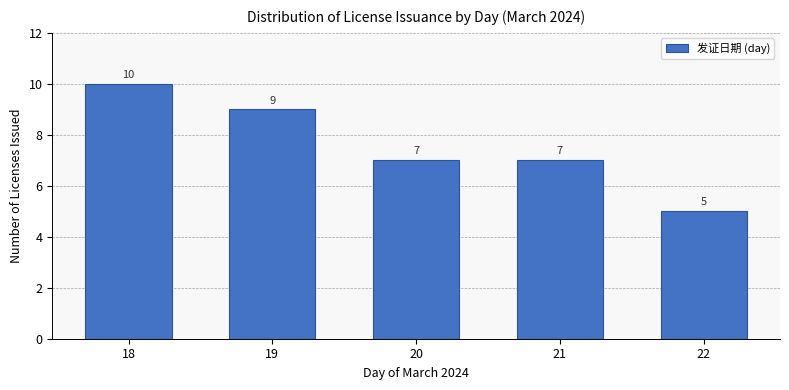

Reading left to right, transcribe this chart: for each bar, give the range it covers on the x-axis and its height.

17.5 to 18.5: 10
18.5 to 19.5: 9
19.5 to 20.5: 7
20.5 to 21.5: 7
21.5 to 22.5: 5